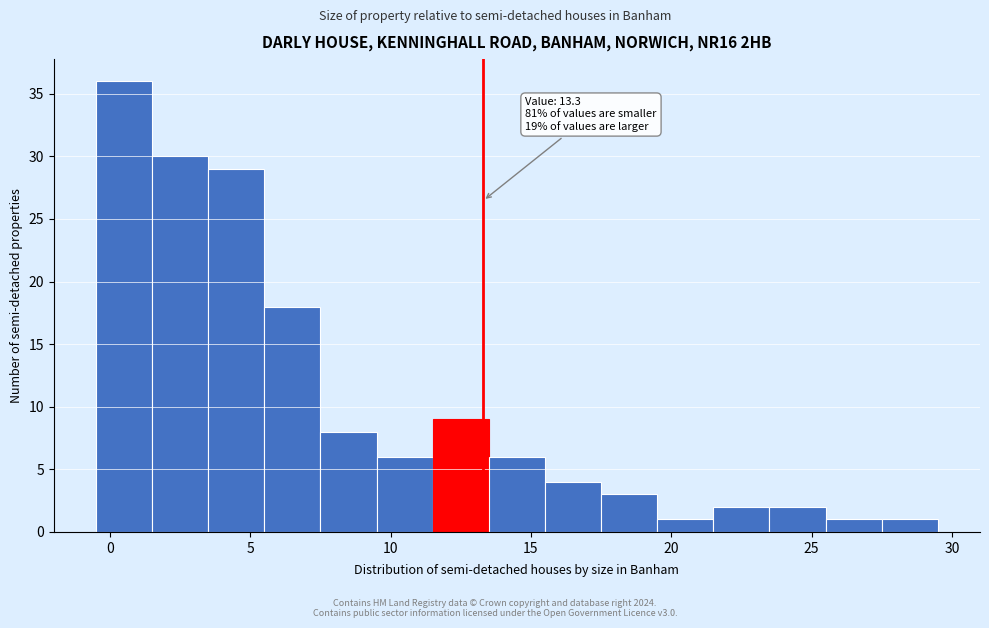

Which range on the x-axis has the tallest bar?

-0.5 to 1.5